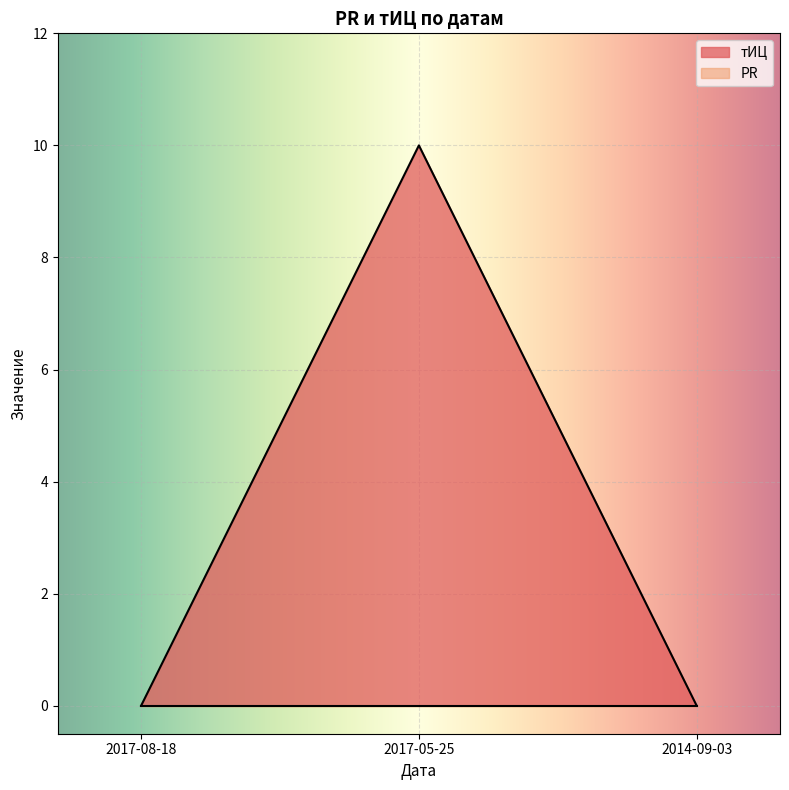

What is the label of the 2nd point from the left?

2017-05-25